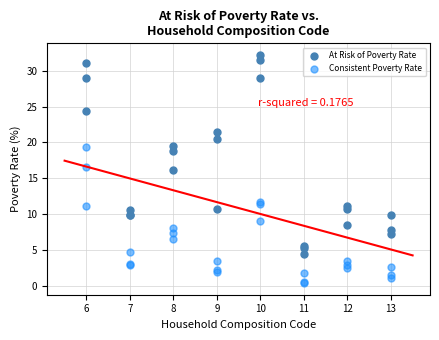

Which series contains the lowest Y value?

Consistent Poverty Rate